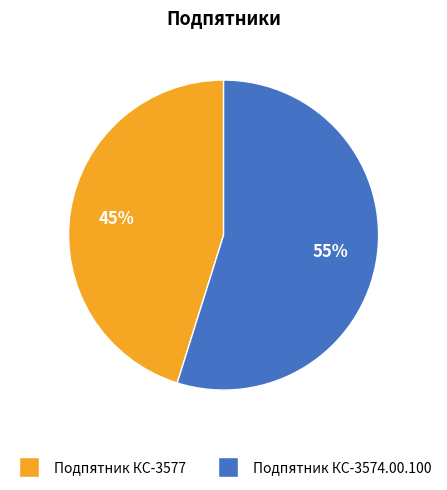

To the nearest percent, what is the combined percentage of Подпятник КС-3574.00.100 and Подпятник КС-3577?

100%